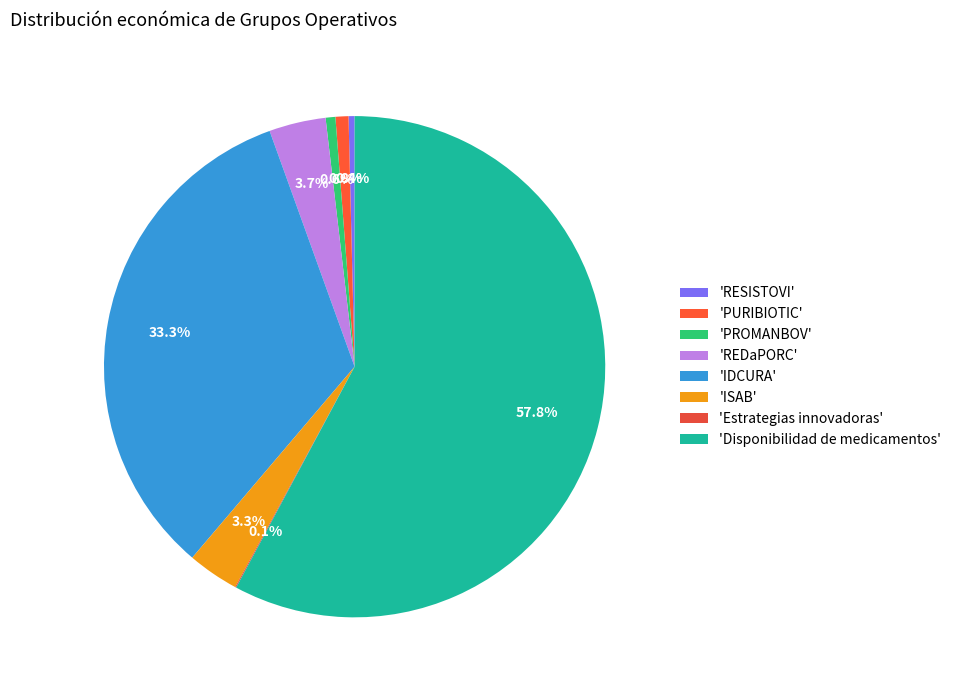

What is the largest slice in the pie chart?

'Disponibilidad de medicamentos'